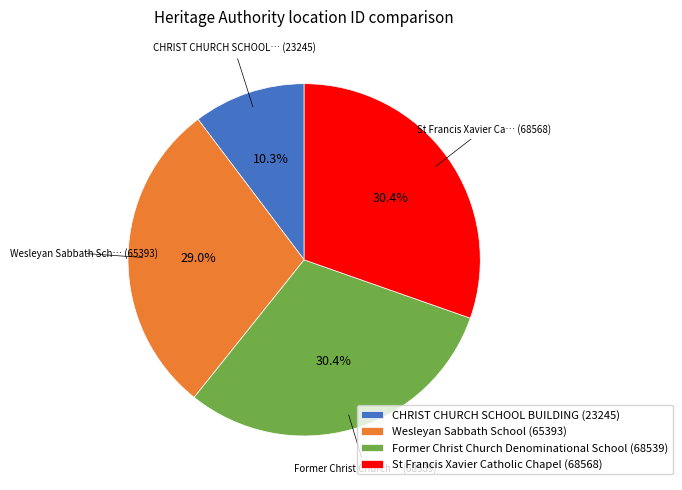

What percentage is NOT represented by Former Christ Church Denominational School?

69.6%